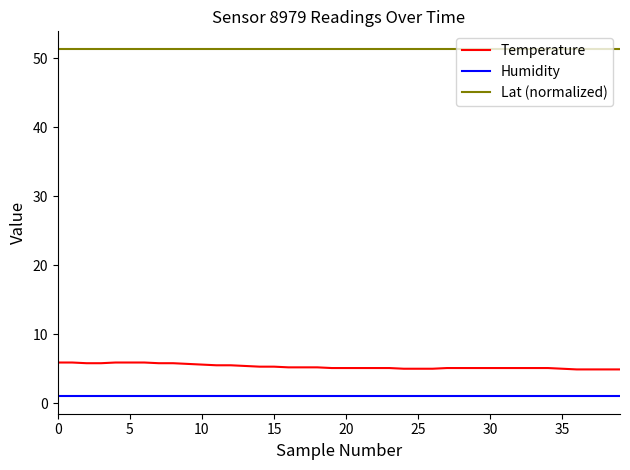

True or false: Humidity and Lat (normalized) intersect in this chart.

False